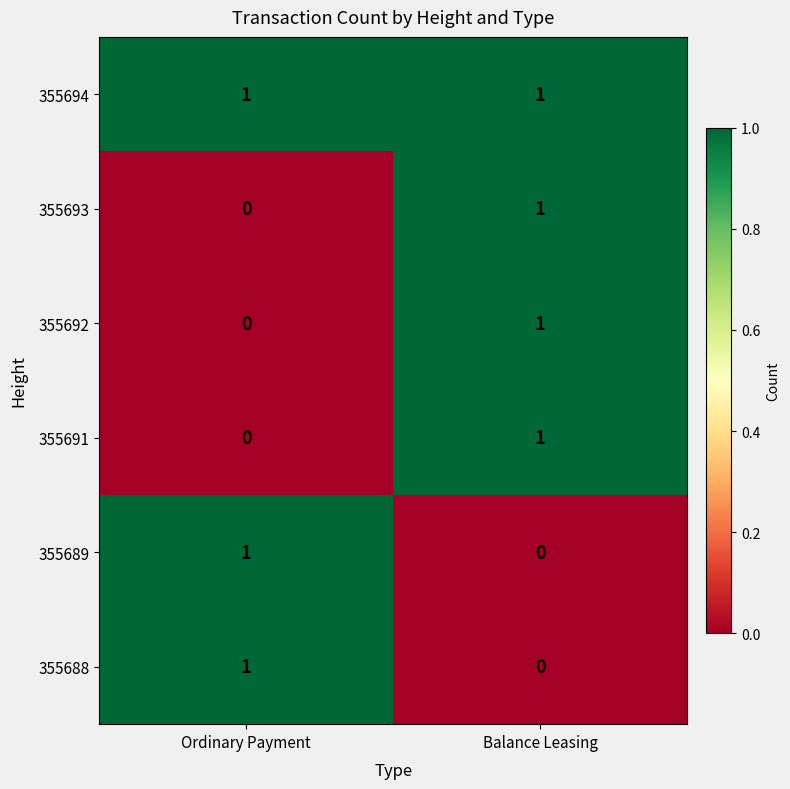

How many values in the 355693 series are below 1?

1